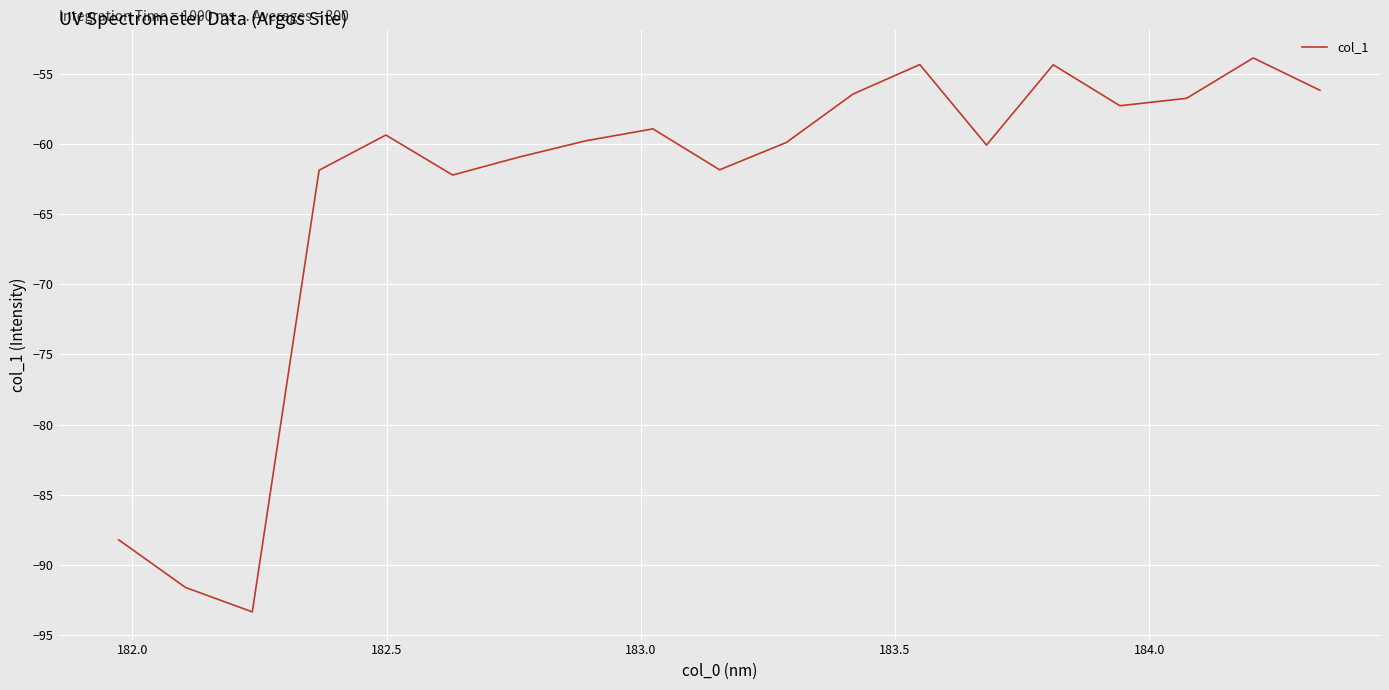

How many distinct data groups are displayed?

1